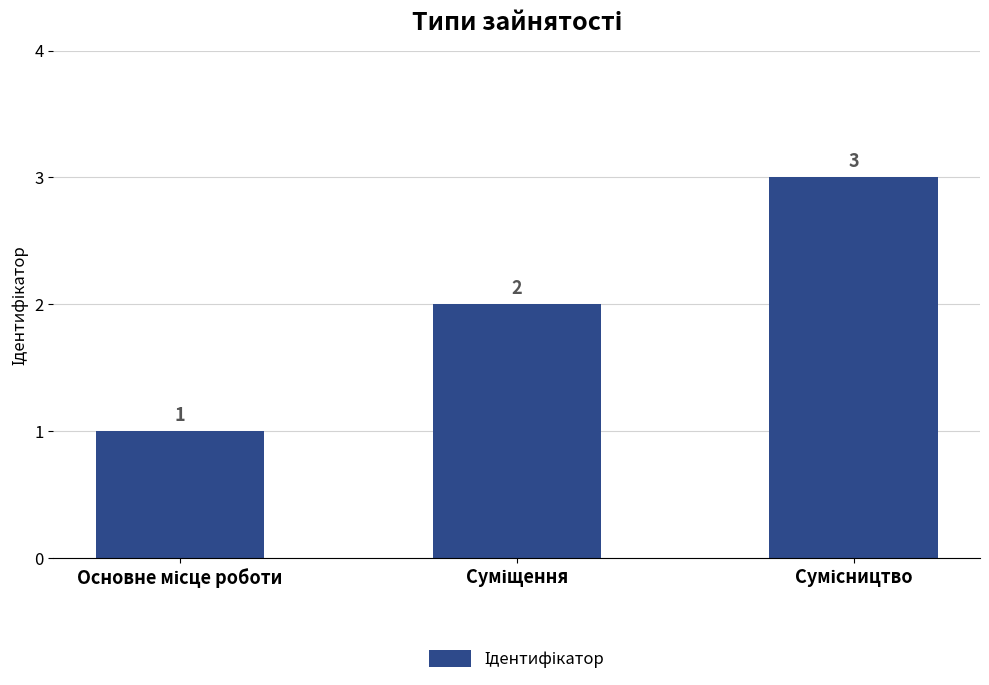

What is the minimum value shown in the chart?

1